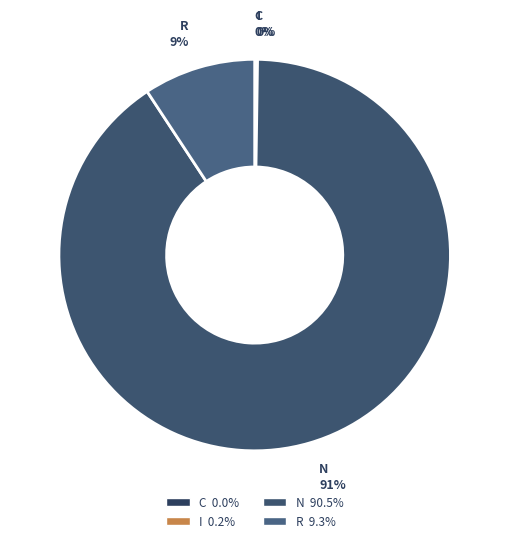

To the nearest percent, what percentage of the pie is N?

91%